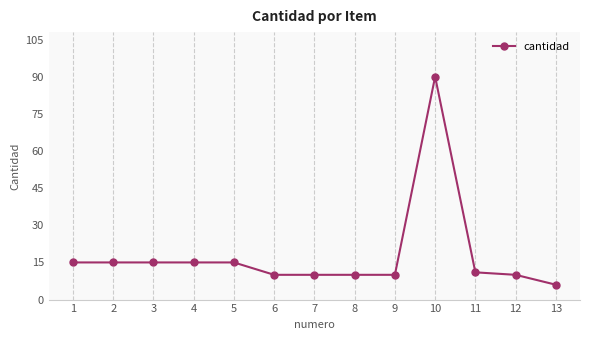

Does the chart display data point markers on the line(s)?

Yes